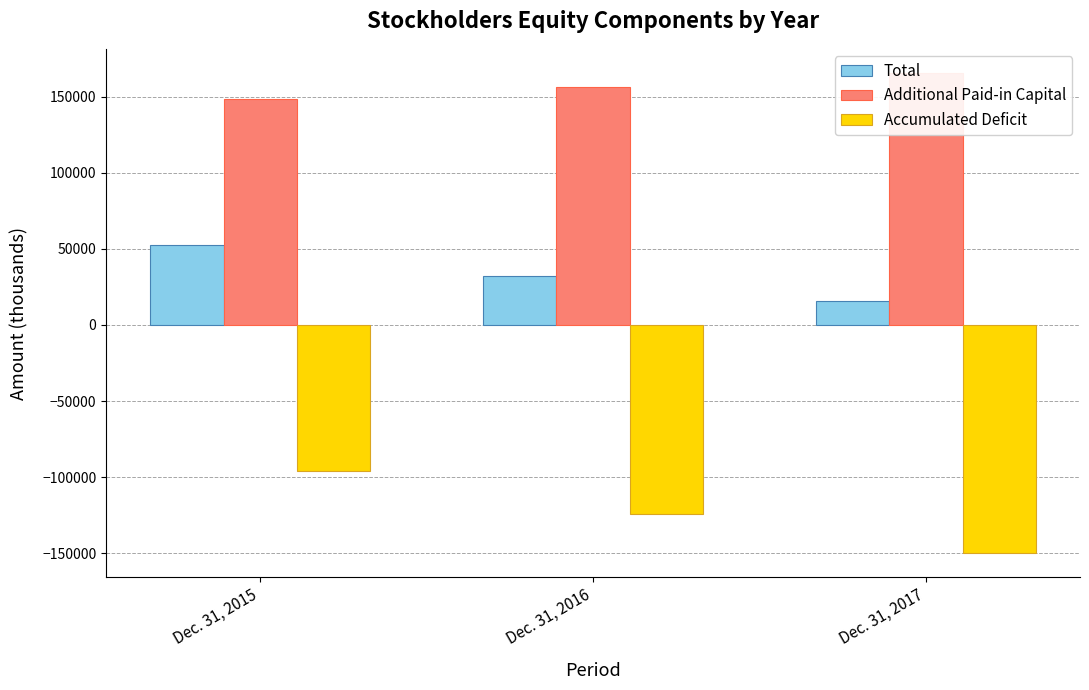

Which has a higher value, Dec. 31, 2016 or Dec. 31, 2017?

Dec. 31, 2016